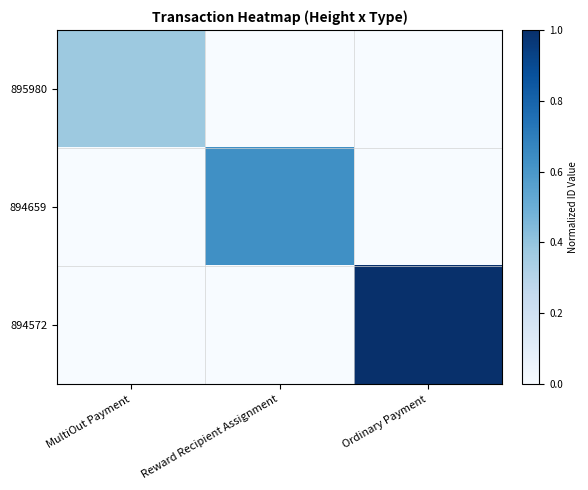

Reading left to right, transcribe all the data shown in this chart.

895980: MultiOut Payment=0.4	Reward Recipient Assignment=0.0	Ordinary Payment=0.0
894659: MultiOut Payment=0.0	Reward Recipient Assignment=0.6	Ordinary Payment=0.0
894572: MultiOut Payment=0.0	Reward Recipient Assignment=0.0	Ordinary Payment=1.0